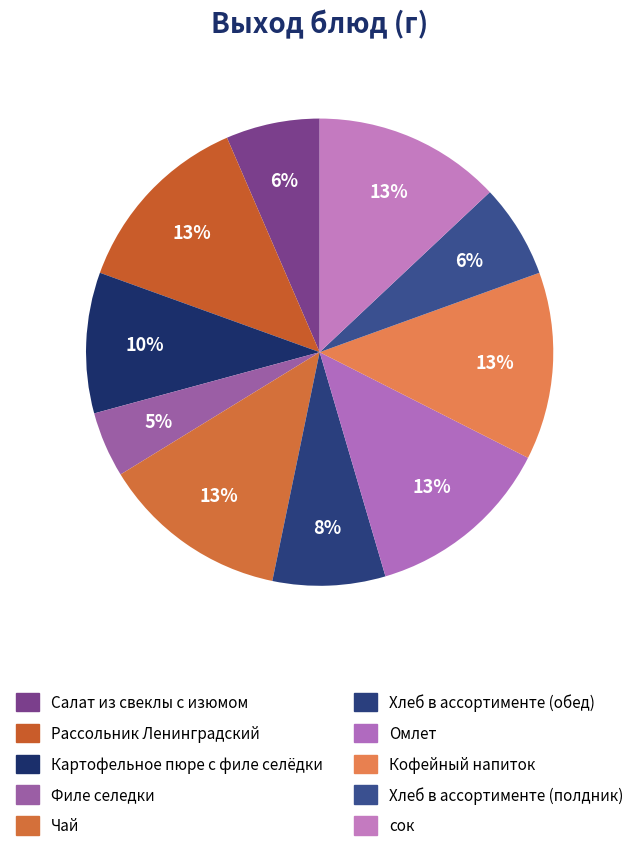

Is it true that Рассольник Ленинградский is 13% of the pie?

True